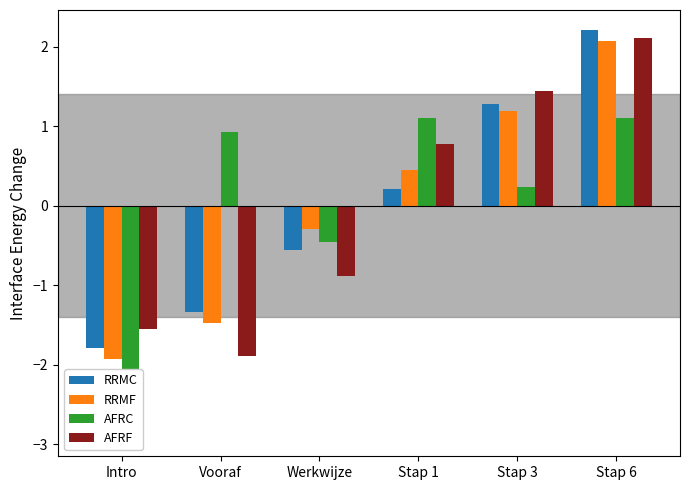

Reading right to left, transcribe all the data shown in this chart.

RRMC: Stap 6=2.2	Stap 3=1.3	Stap 1=0.2	Werkwijze=-0.6	Vooraf=-1.3	Intro=-1.8
RRMF: Stap 6=2.1	Stap 3=1.2	Stap 1=0.4	Werkwijze=-0.3	Vooraf=-1.5	Intro=-1.9
AFRC: Stap 6=1.1	Stap 3=0.2	Stap 1=1.1	Werkwijze=-0.5	Vooraf=0.9	Intro=-2.9
AFRF: Stap 6=2.1	Stap 3=1.4	Stap 1=0.8	Werkwijze=-0.9	Vooraf=-1.9	Intro=-1.6